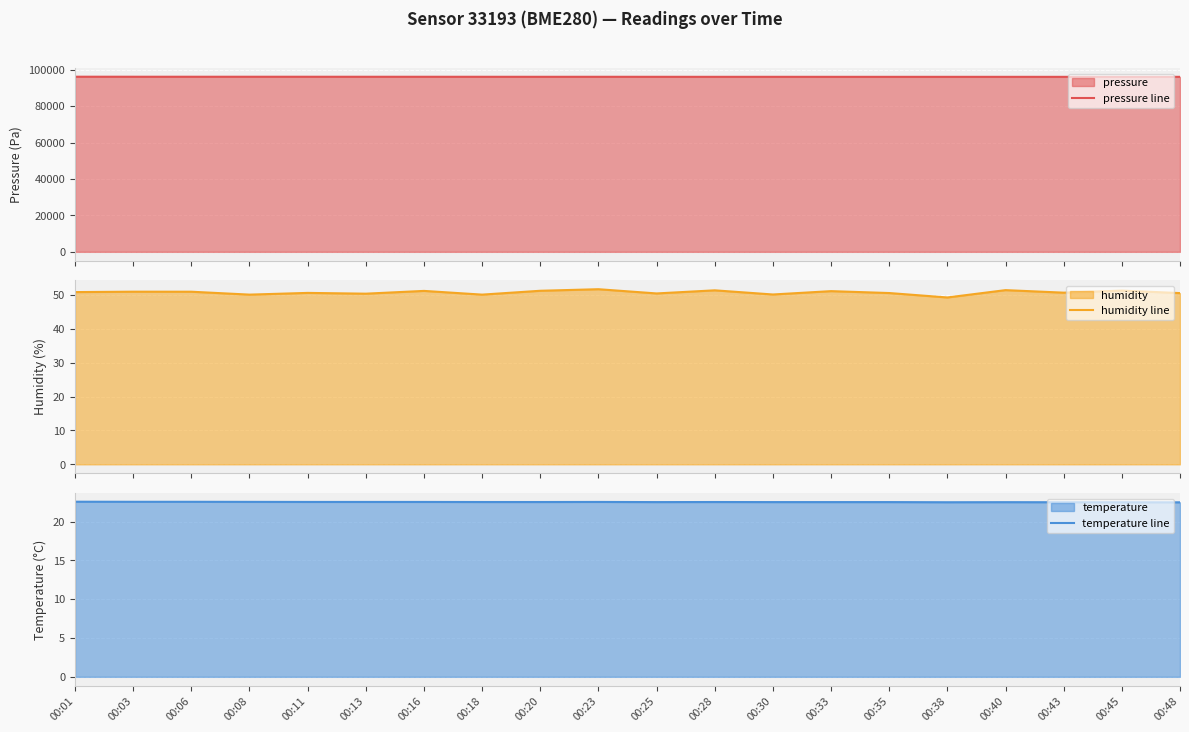

At which label is temperature line closest to 22?

00:48